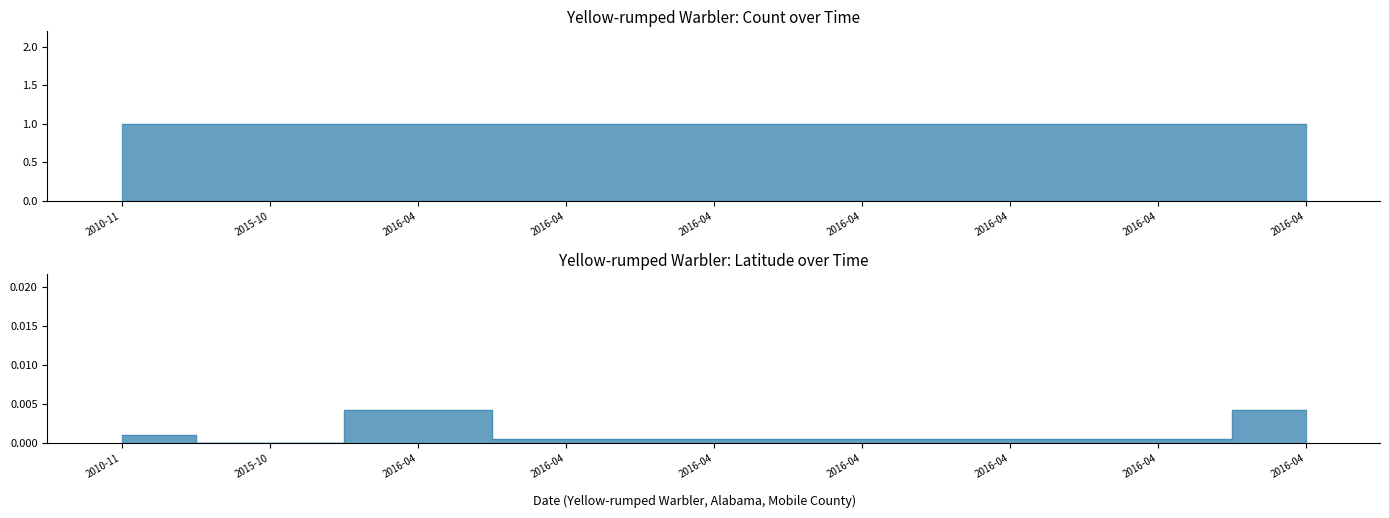

Is it true that the value at 2015-10 is 0.0?

True